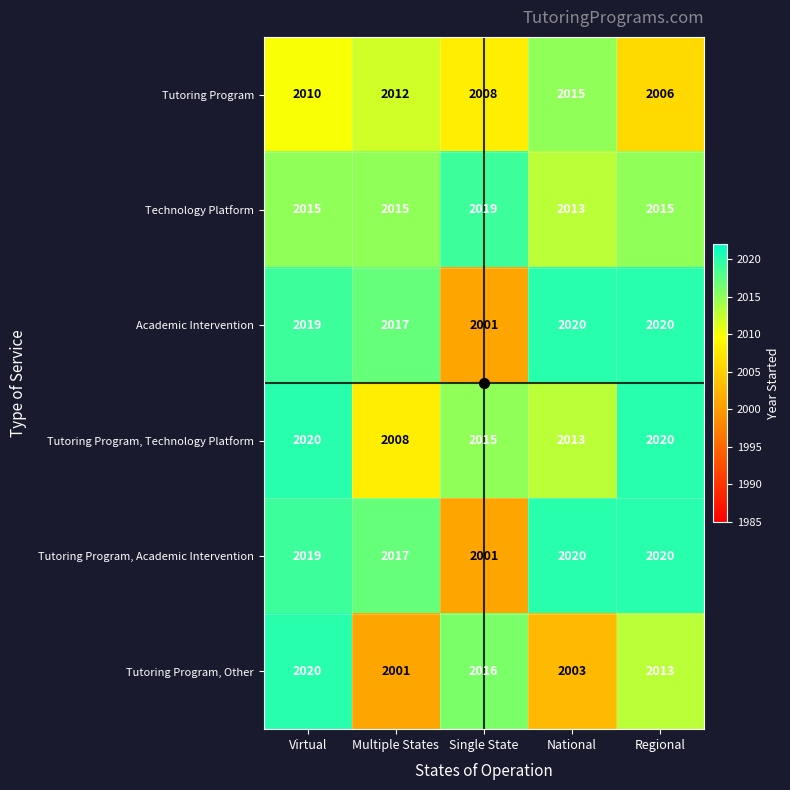

At which category is the sum across all series the highest?

Virtual